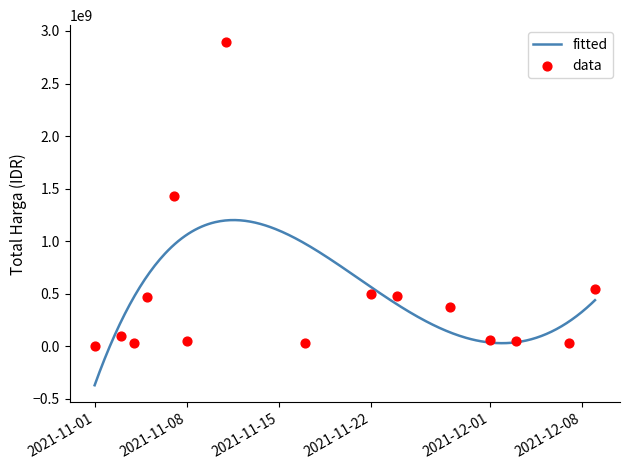

Between 2021-11-22 and 2021-11-08, which is larger?

2021-11-22